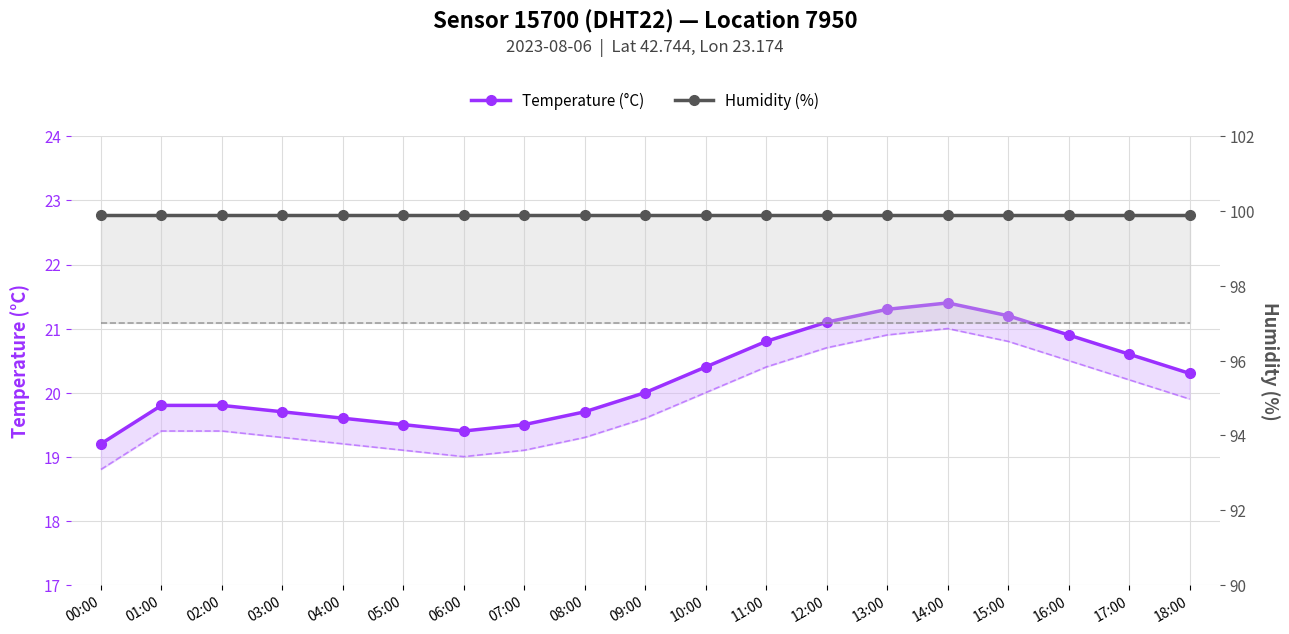

The Temperature (°C) series shows 33.7 at 06:00. True or false?

False